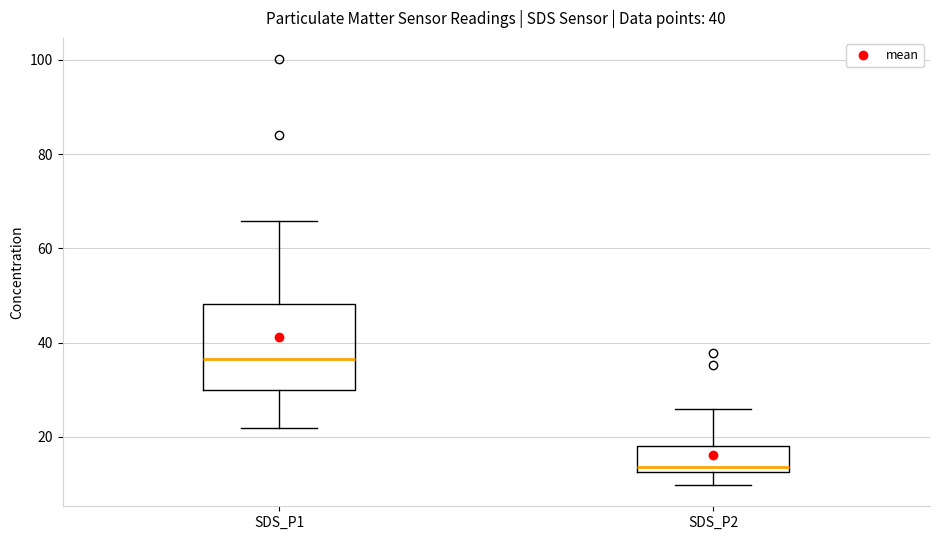

Which box has the lowest median line?

SDS_P2